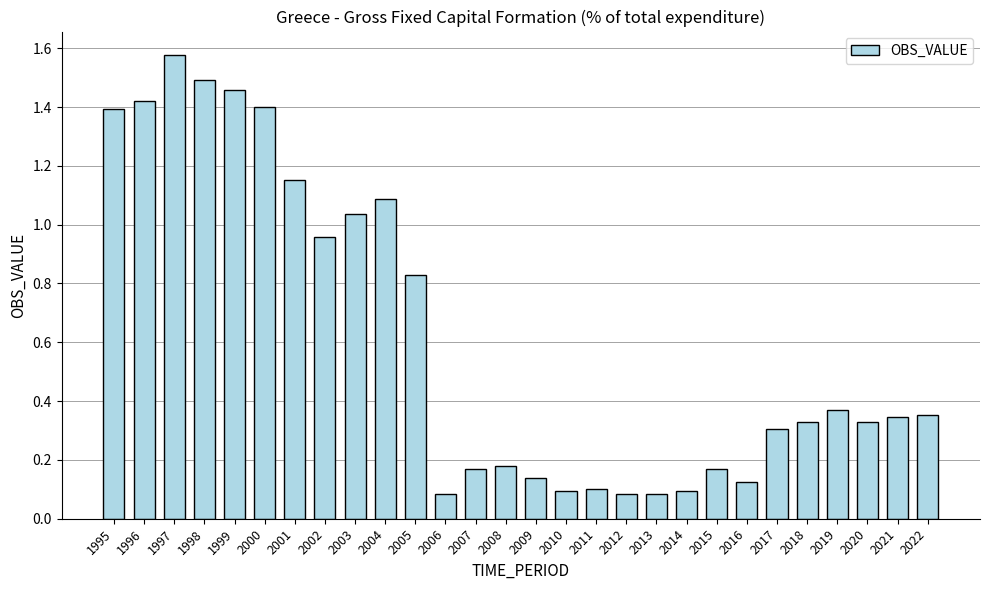

Count the number of categories in the chart.

28